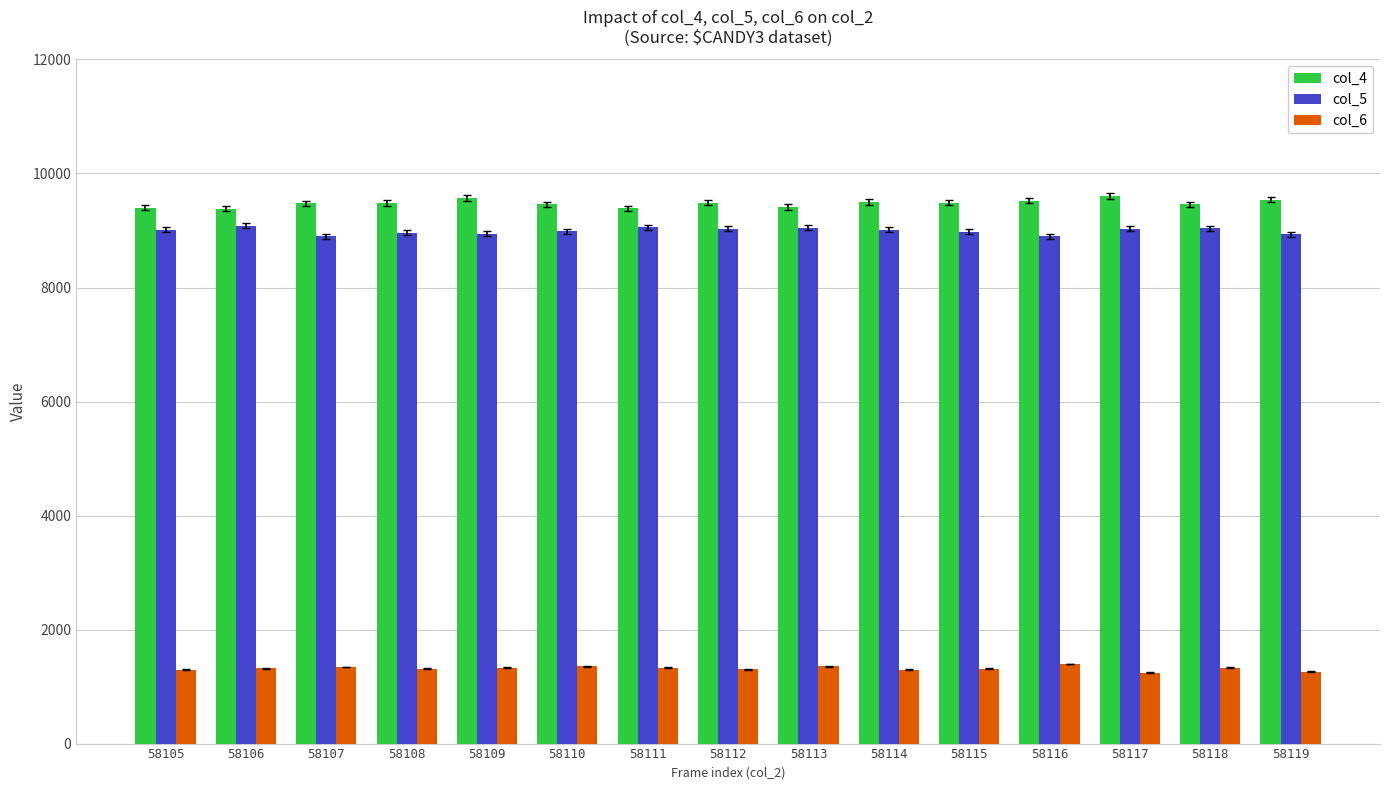

What is the value of the col_5 bar at the 12th from the left?

8899